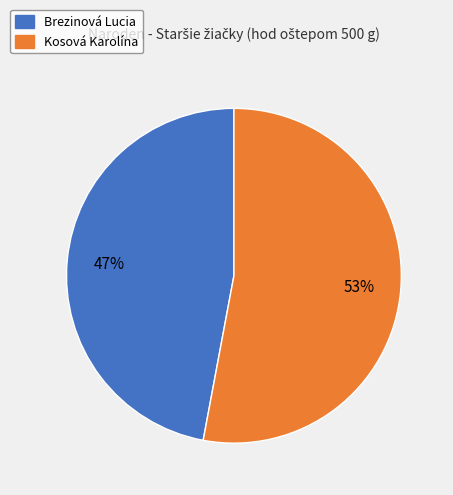

The Brezinová Lucia slice represents 57% of the pie. True or false?

False